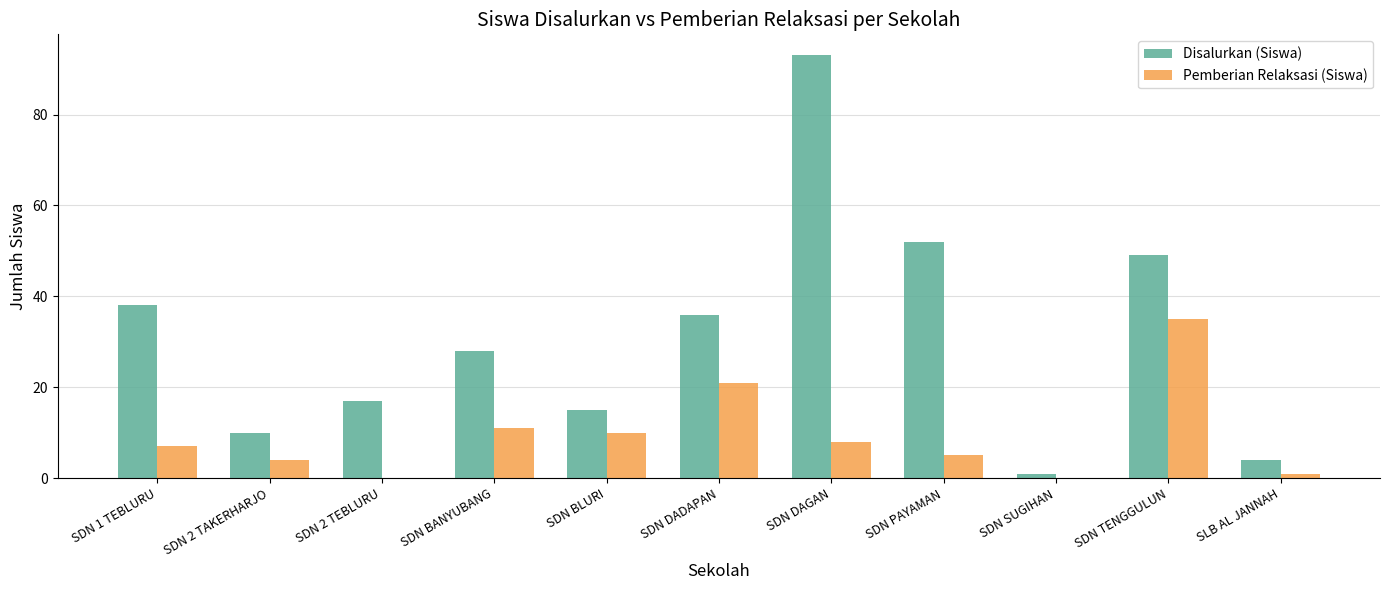

Count the number of categories in the chart.

11